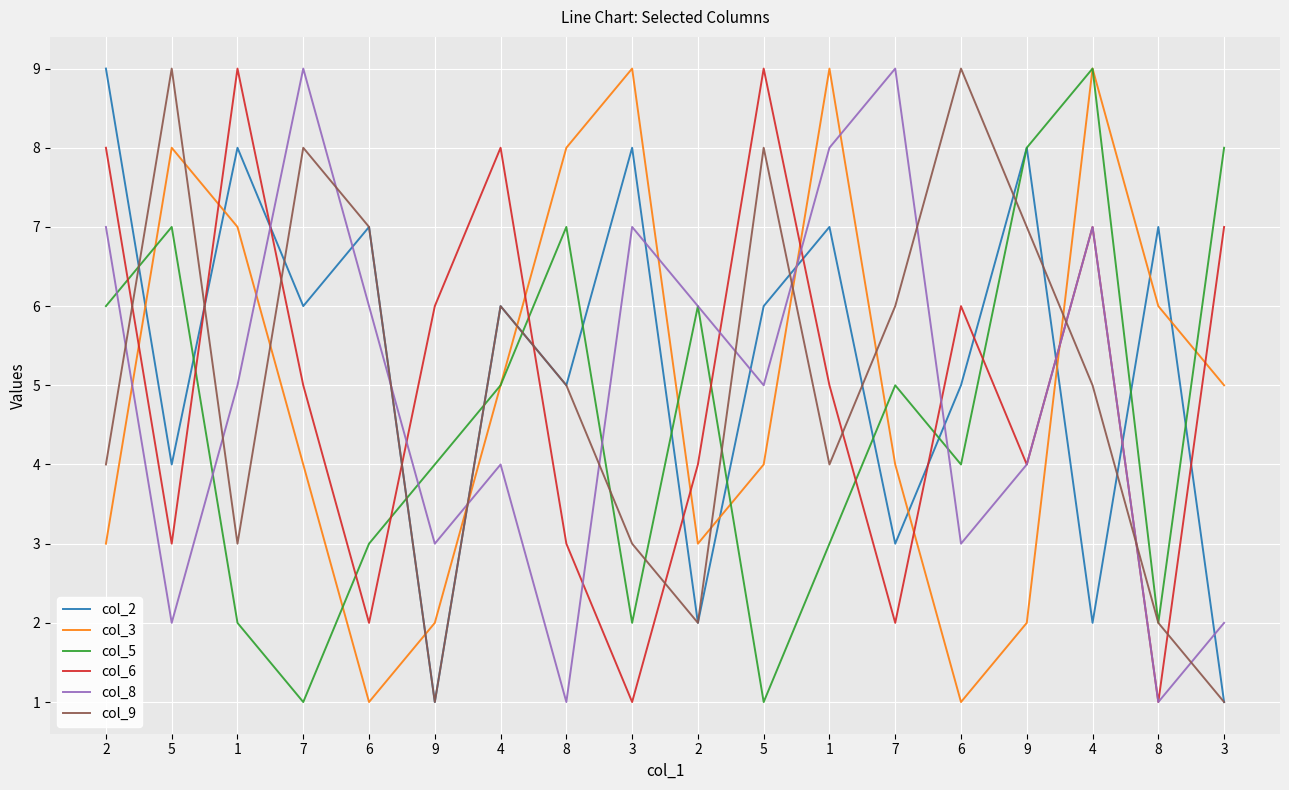

Which series changed the most between 7 and 9?

col_9